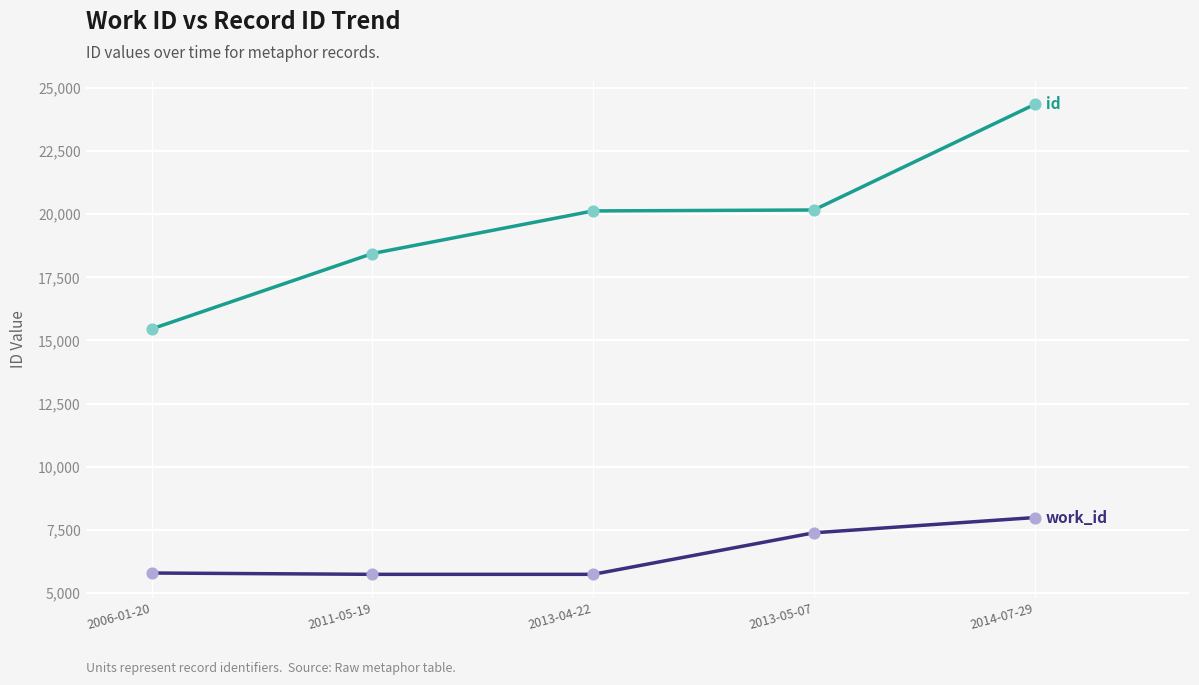

At which category is the sum across all series the highest?

2014-07-29